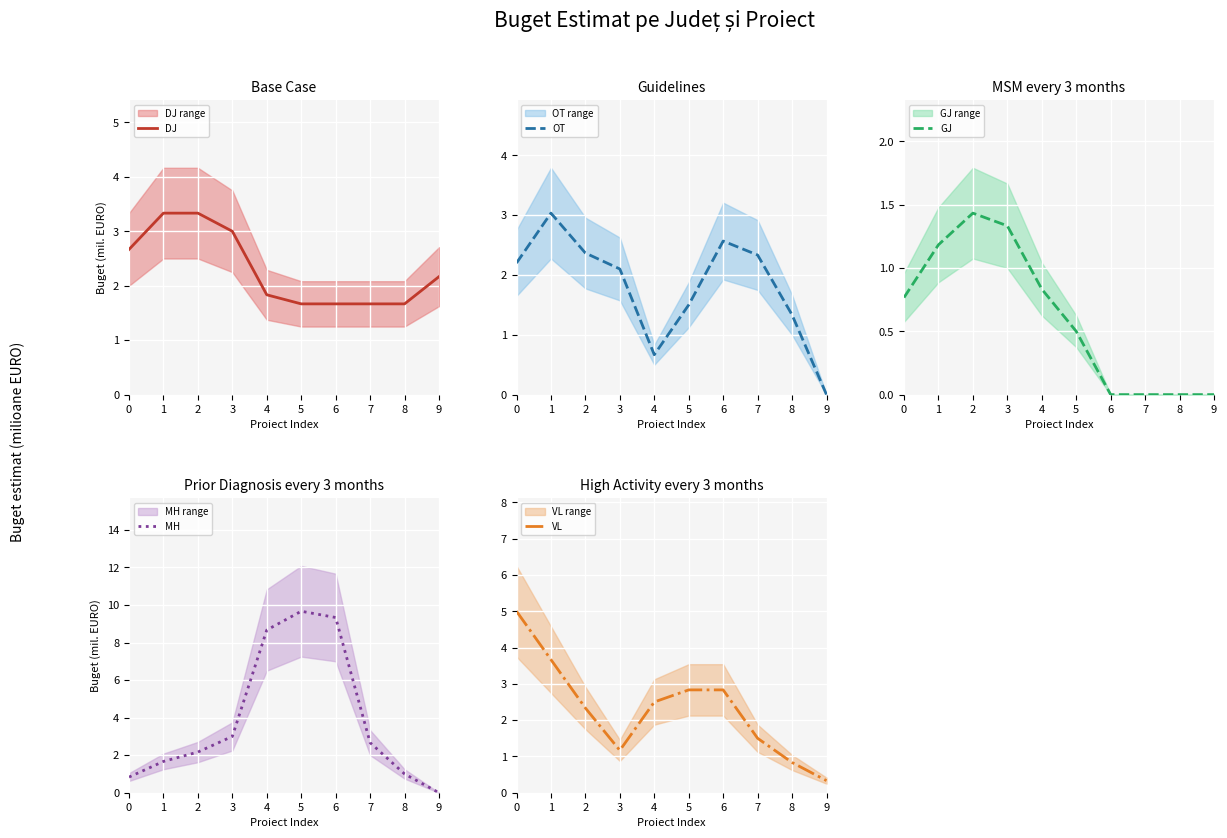

How many times do DJ and OT cross each other?

2